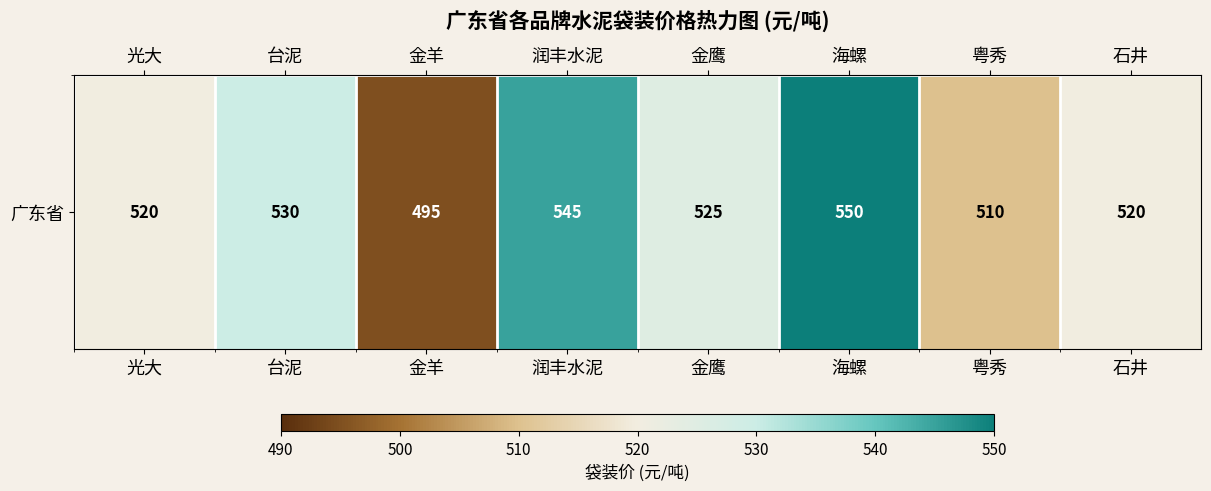

Where is the data nearest to the value 522?

光大